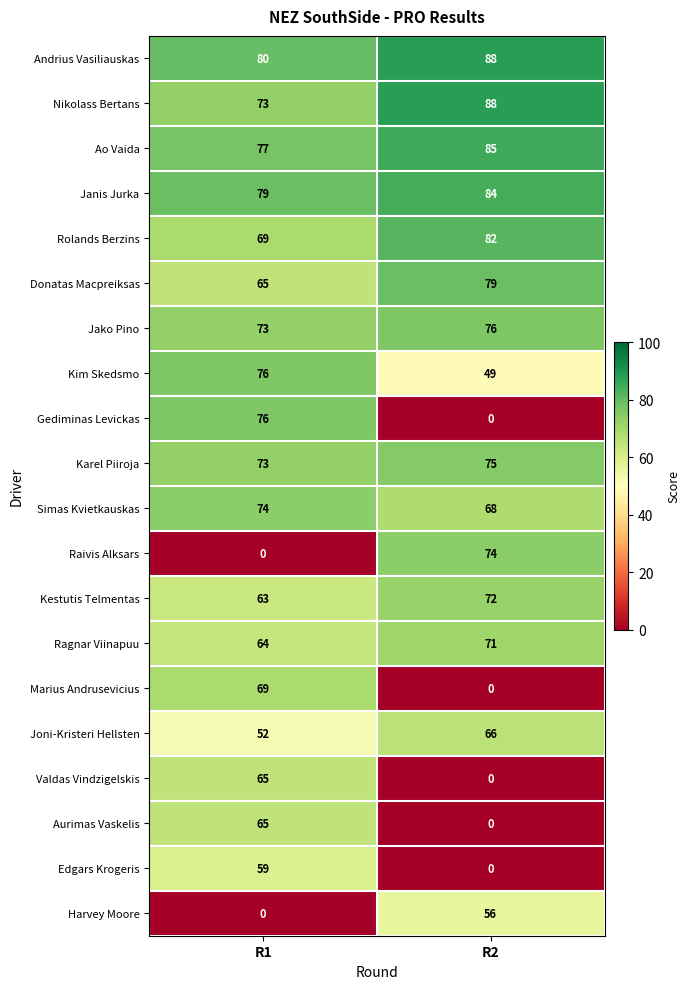

At which category is the sum across all series the highest?

R1